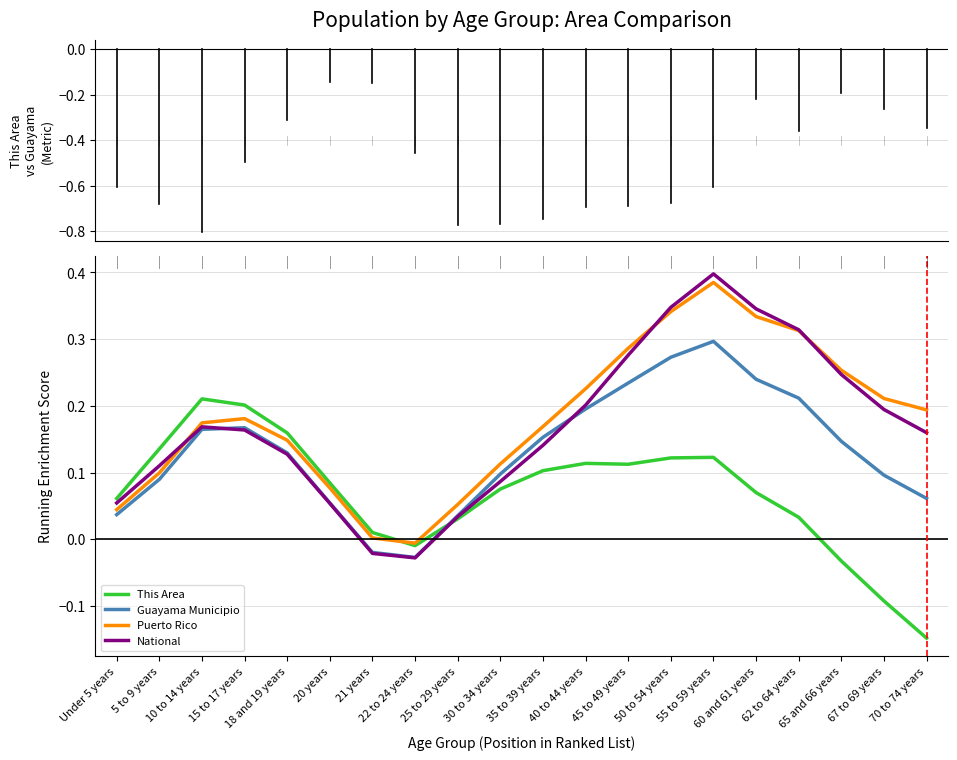

Which series has the largest range (max minus min)?

National